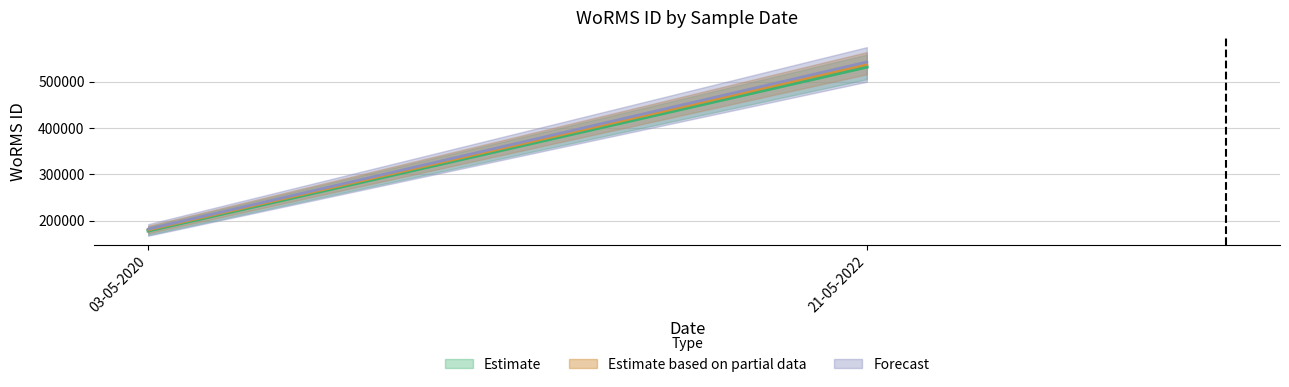

What is the difference between the Estimate values at 21-05-2022 and 03-05-2020?

352817